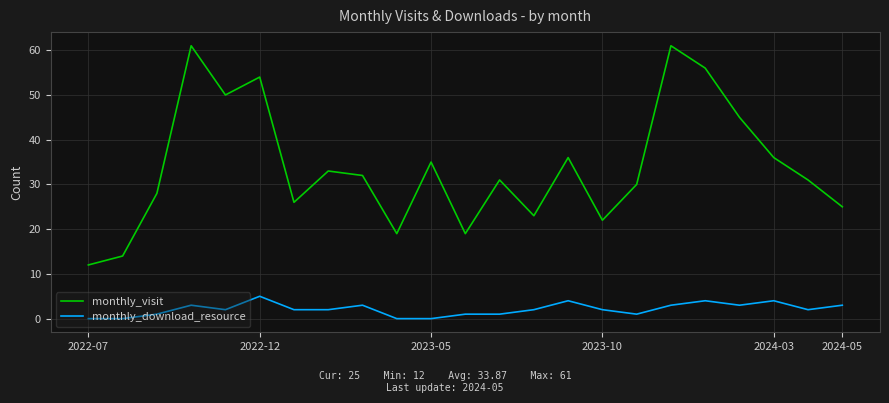

Which series has the largest total across all categories?

monthly_visit